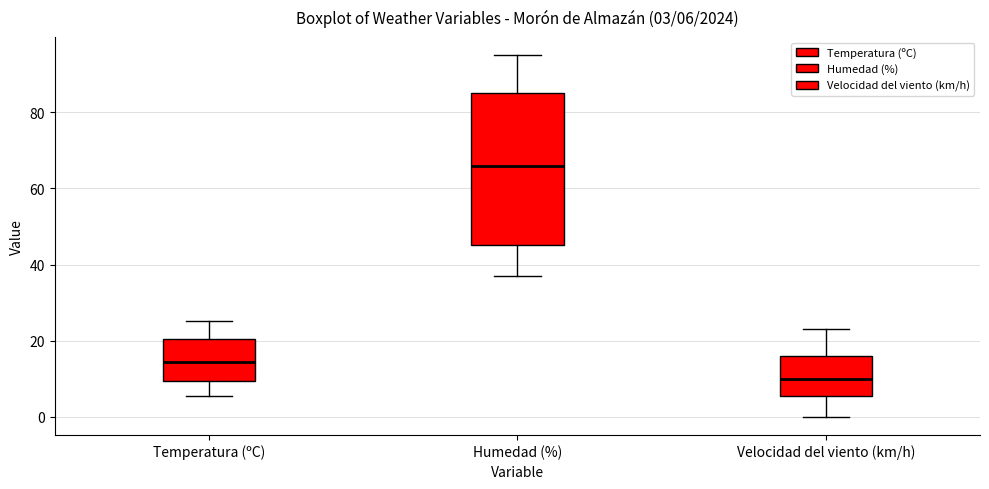

Which box is the tallest, from its lower edge to its upper edge?

Humedad (%)